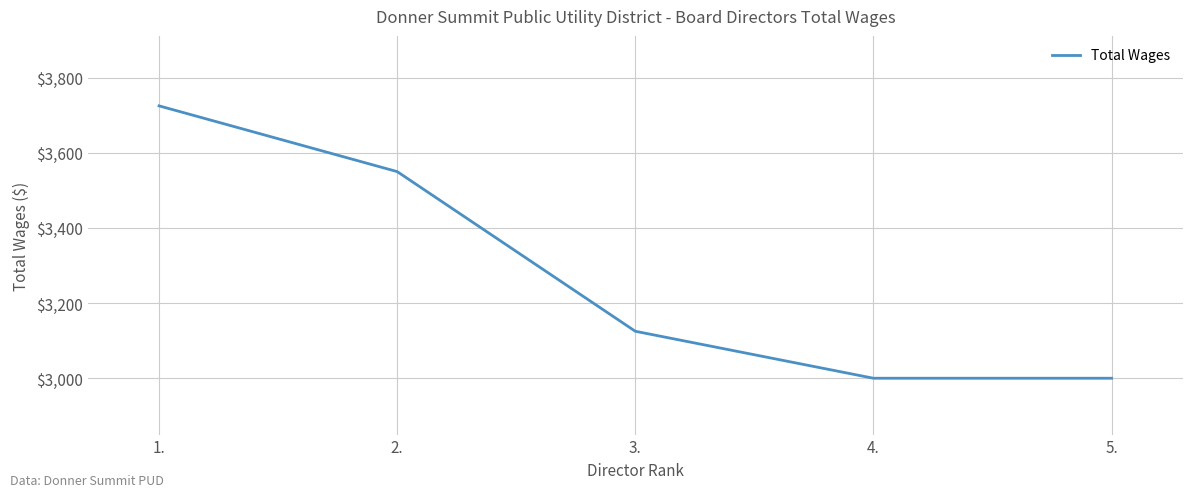

What is the change in value from 3. to 4.?

-125